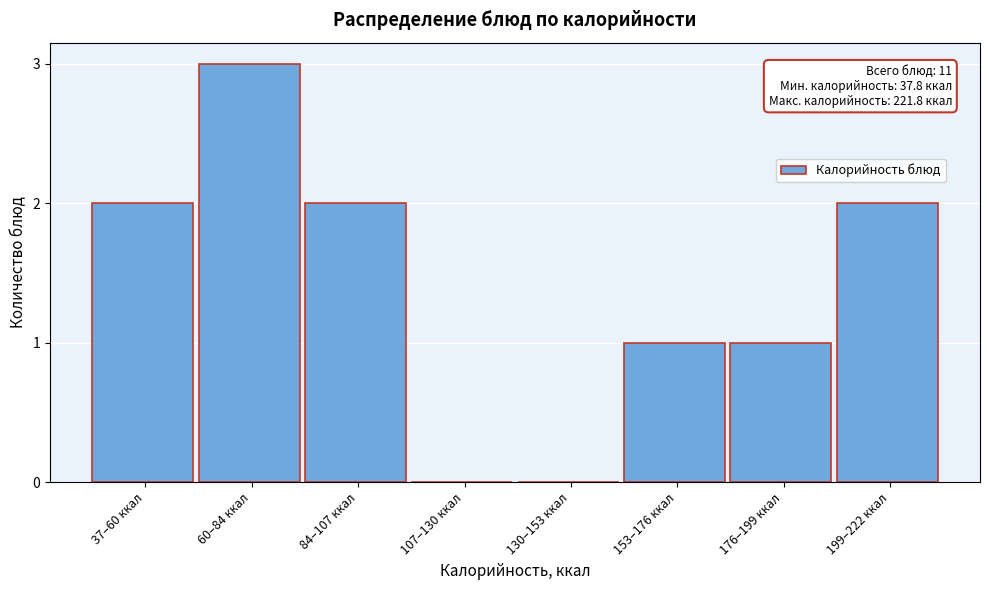

Reading left to right, transcribe all the data shown in this chart.

37–60 ккал=2	60–84 ккал=3	84–107 ккал=2	107–130 ккал=0	130–153 ккал=0	153–176 ккал=1	176–199 ккал=1	199–222 ккал=2